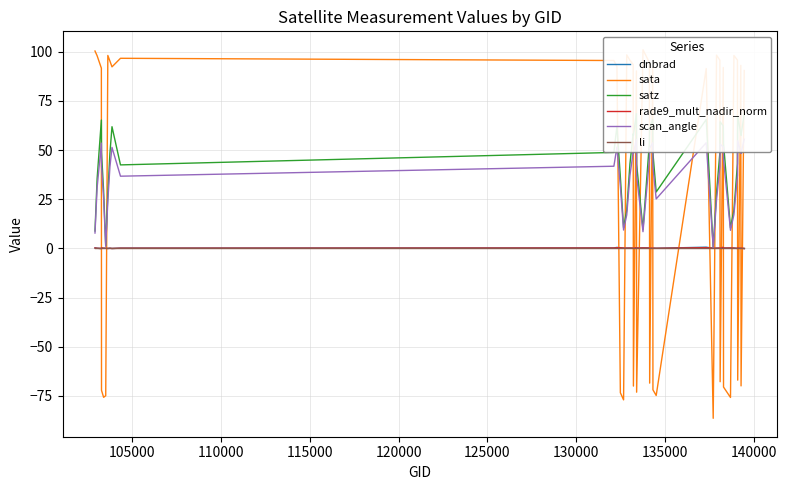

The value of sata at 33 is -15.6. True or false?

False